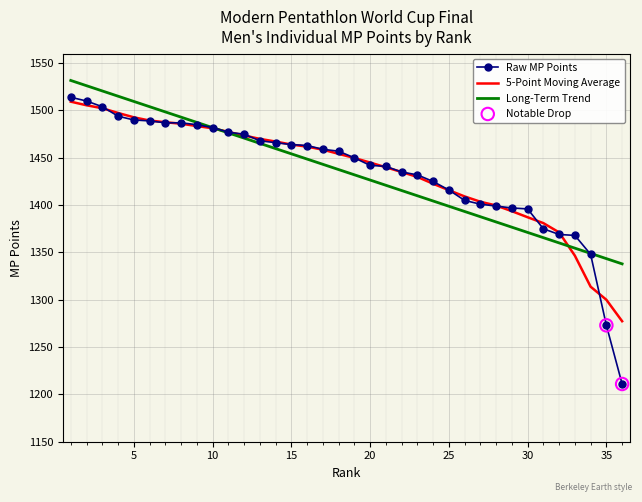

Which series has the widest spread of values?

Raw MP Points